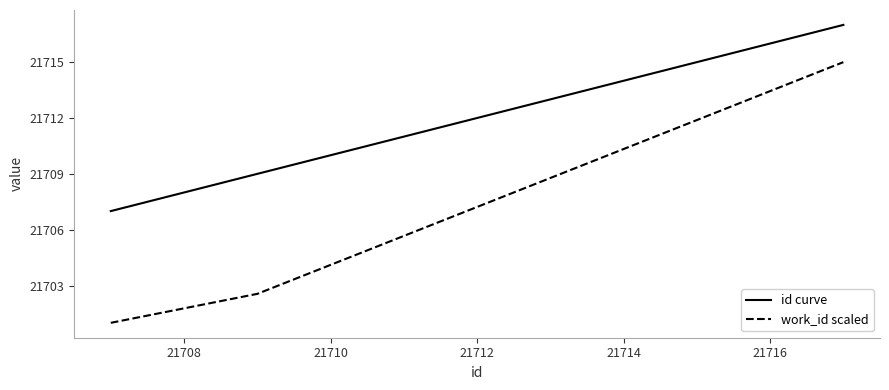

List the series in order of their overall mean, highest first.

id curve, work_id scaled